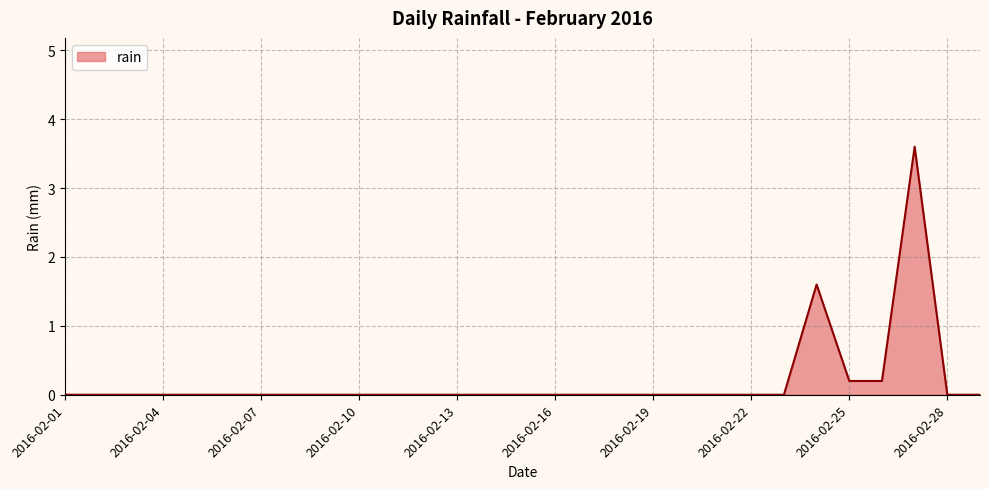

What is the difference between the maximum and minimum values?

3.6